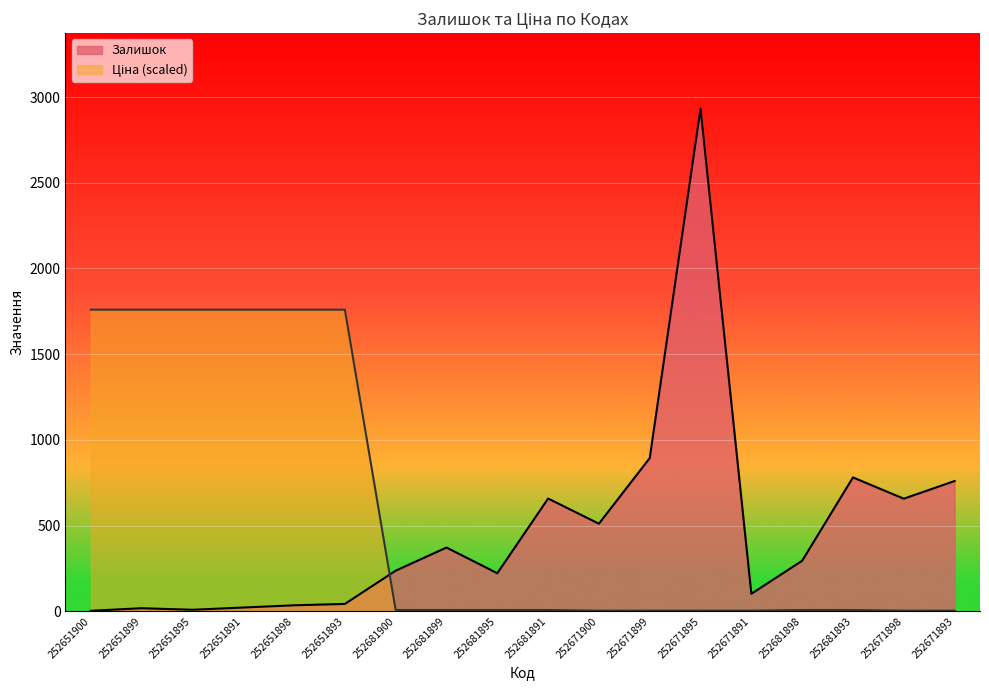

What is the sum of the Залишок values at 252651898 and 252681893?

816.0